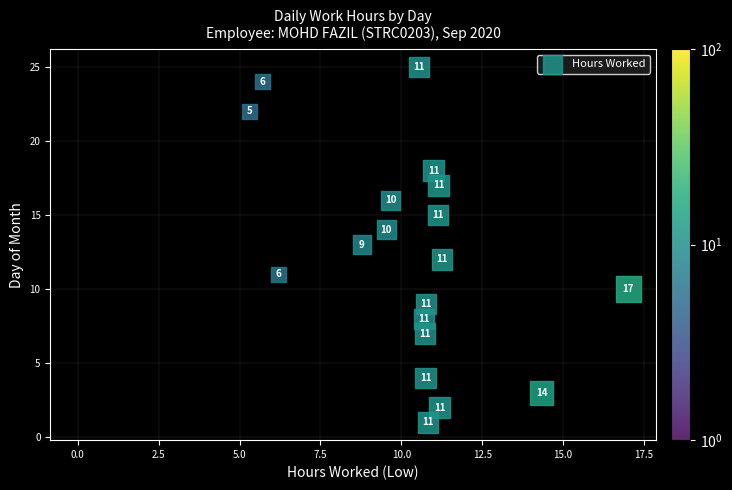

What Y value in the scatter plot is closest to 13?

13